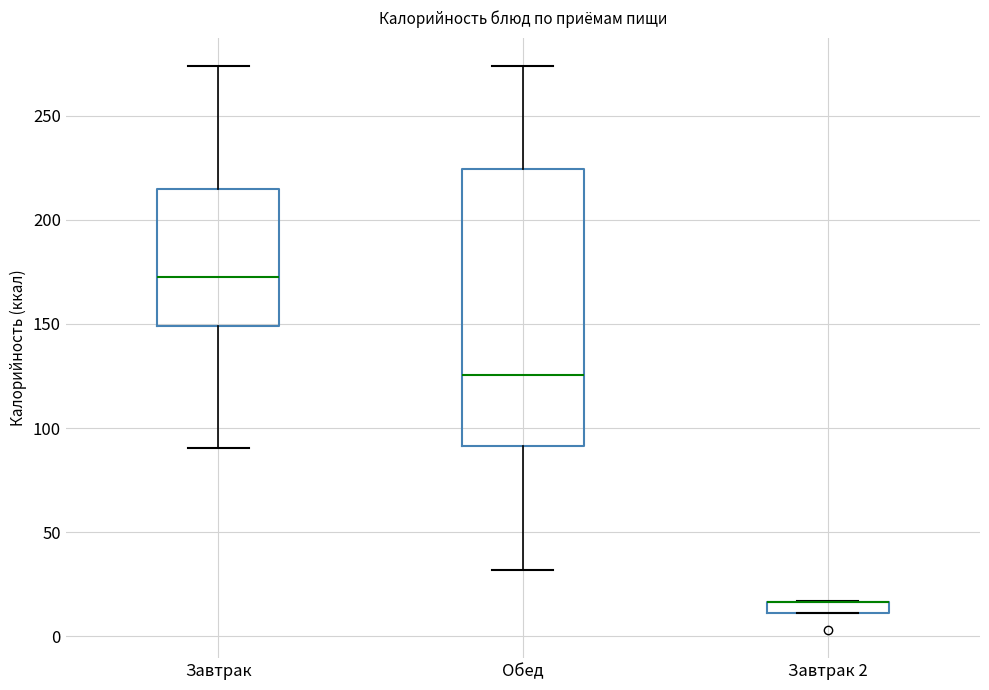

Where is the lower edge of the box for Обед on the y-axis? The values are not printed on the chart, so give them approximately, as read against the axis.

90